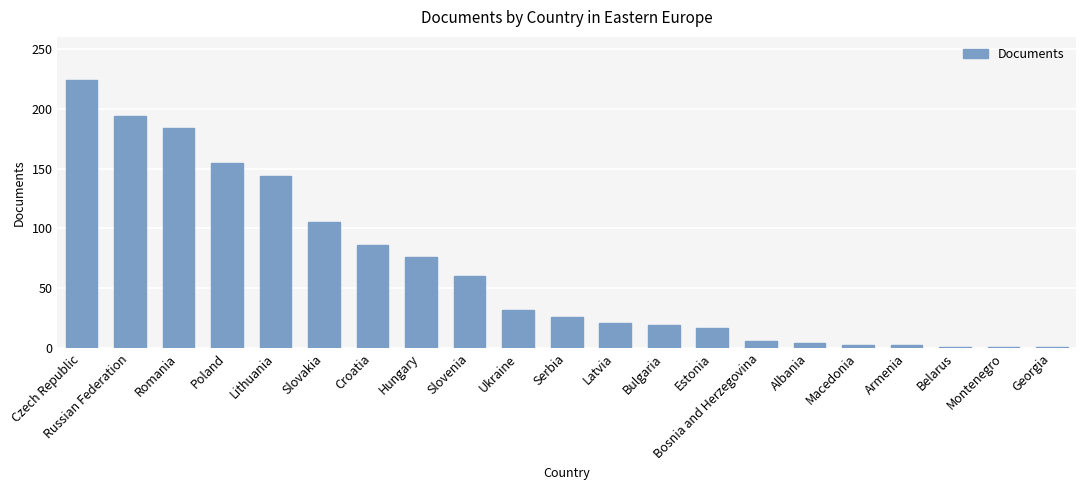

Are the bars grouped side by side (vs. stacked)?

No